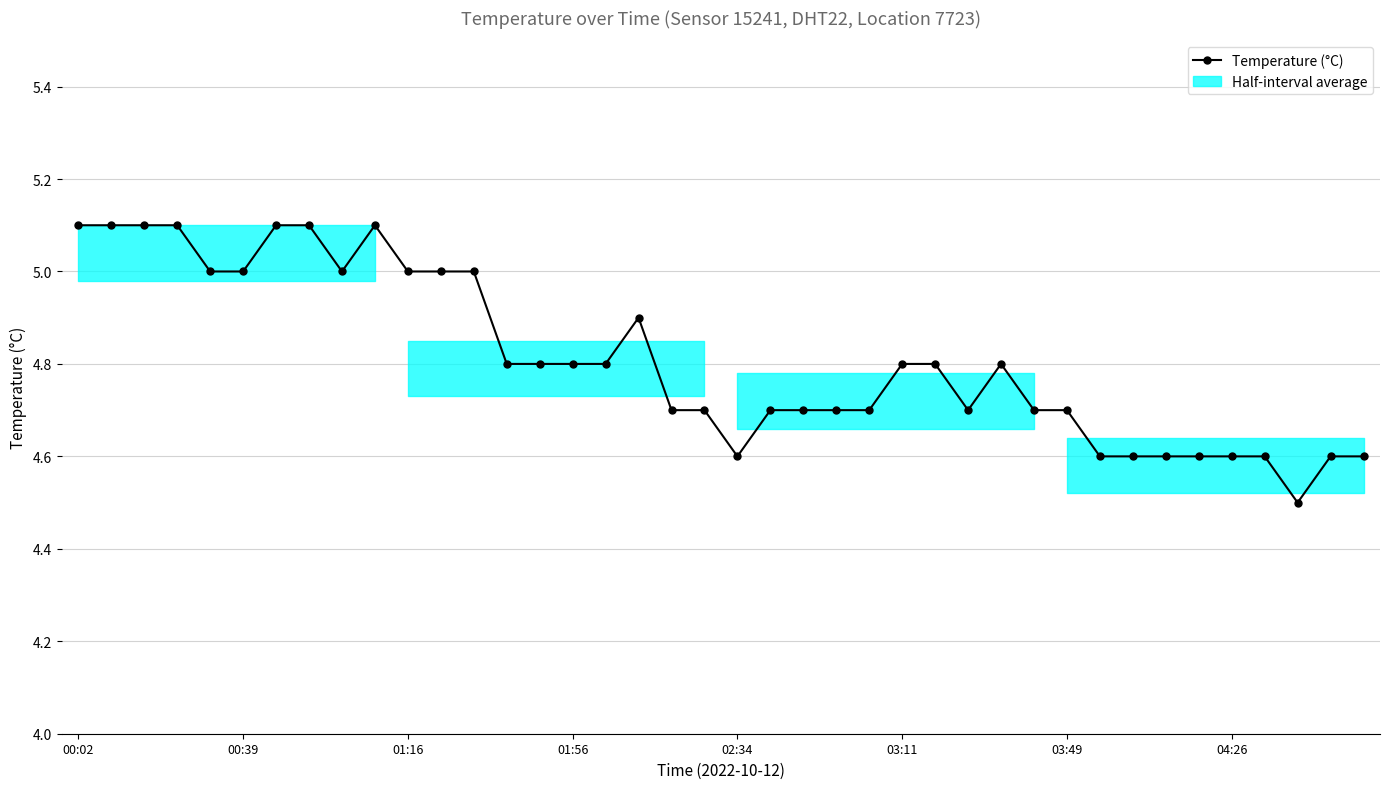

What is the value of the 6th point from the left?

5.0